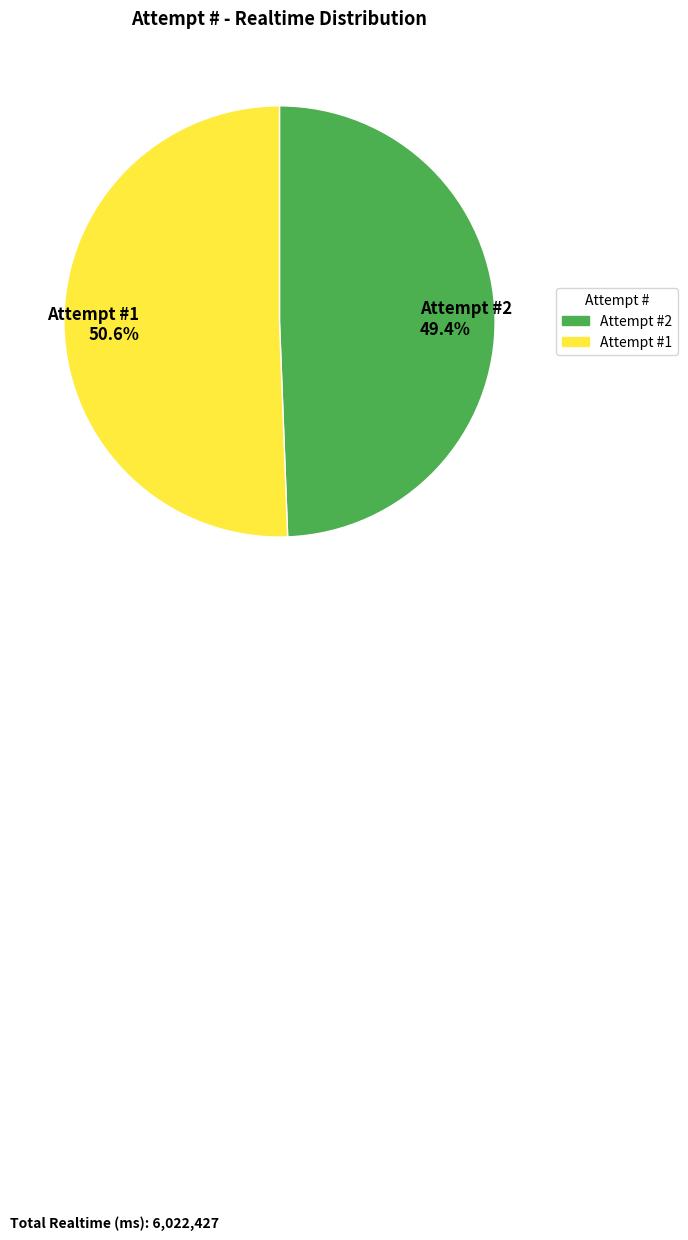

How many slices are in this pie chart?

2